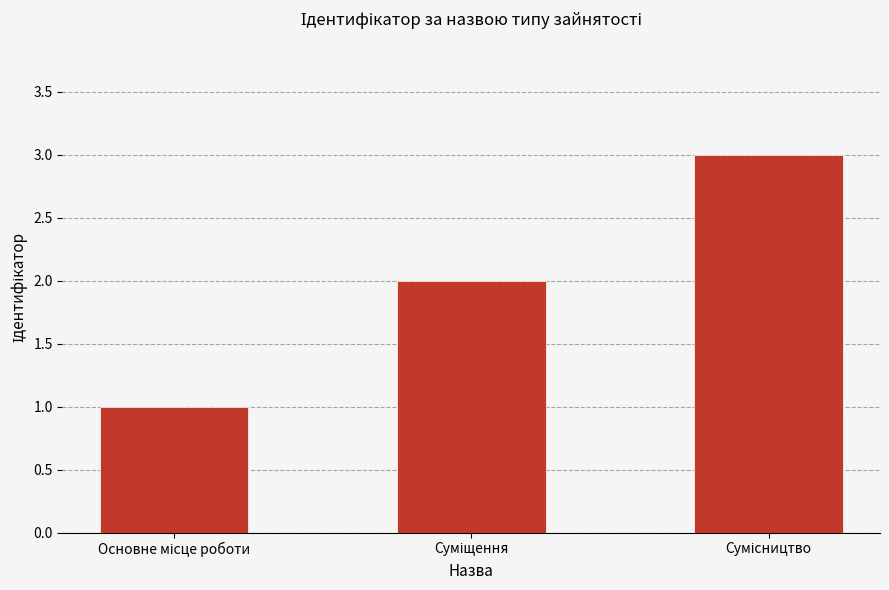

How many values are between 1 and 3?

3